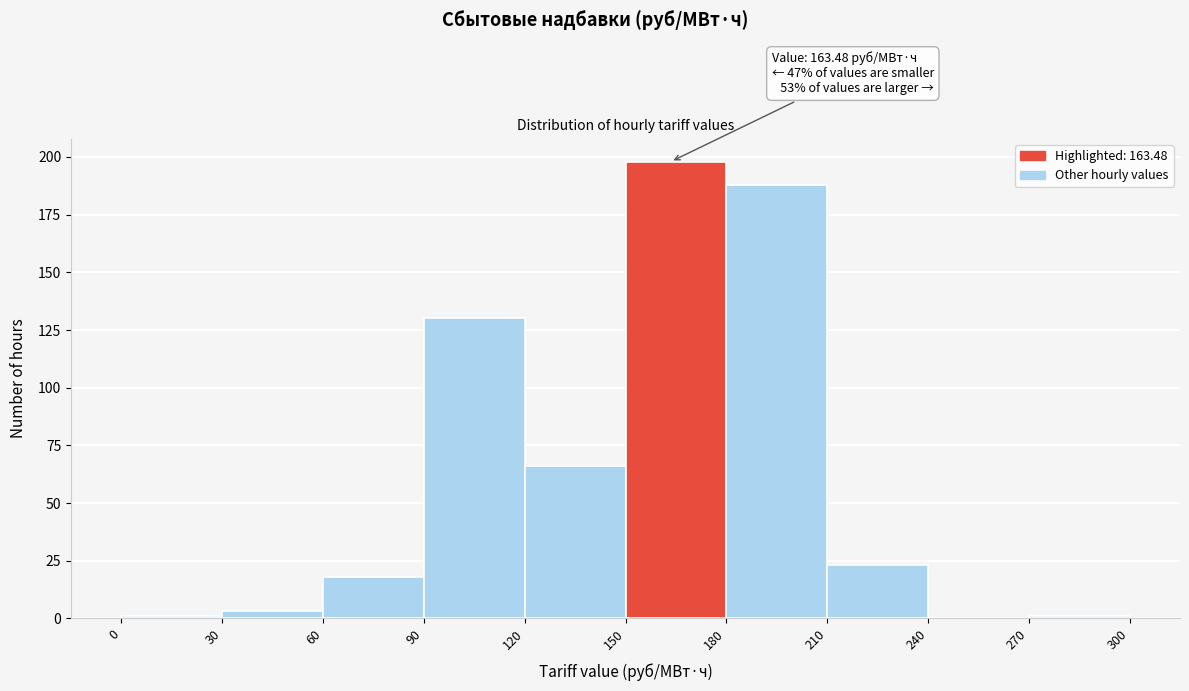

Over which range of the x-axis is the bar tallest?

150 to 180